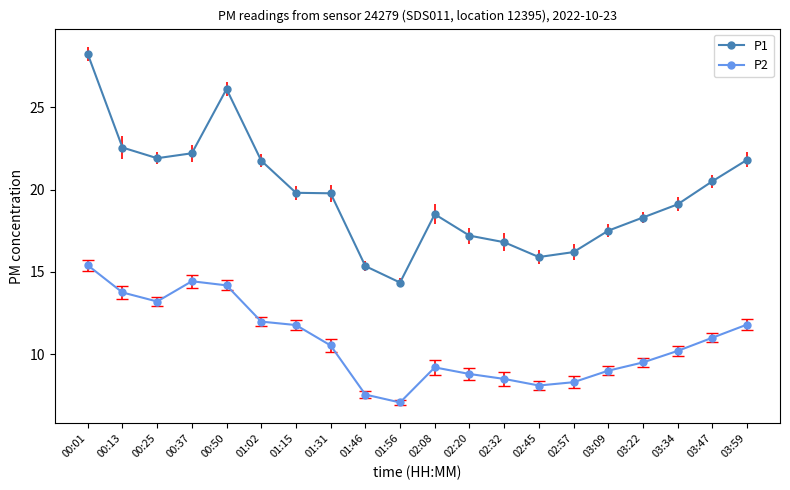

How many lines are shown in the chart?

2